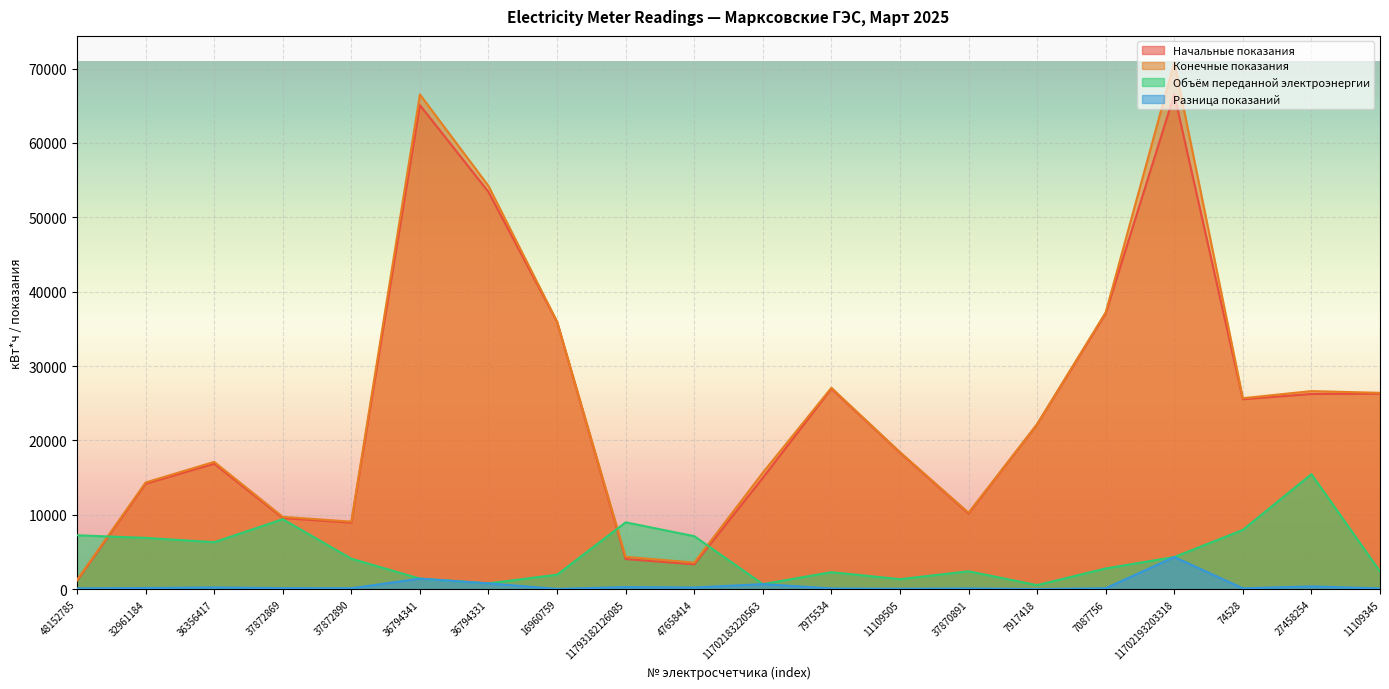

Reading right to left, transcribe all the data shown in this chart.

Начальные показания: 11109345=26287	27458254=26253	74528=25552	11702193203318=66505	7087756=37081	7917418=22172	37870891=10180	11109505=18370	7975534=26970	11702183220563=14976	47658414=3348	11793182126085=4067	16960759=35937	36794331=53411	36794341=65079	37872890=8957	37872869=9580	36356417=16877	32961184=14186	48152785=1145
Конечные показания: 11109345=26407	27458254=26640	74528=25685	11702193203318=70842	7087756=37221	7917418=22200	37870891=10301	11109505=18438	7975534=27085	11702183220563=15673	47658414=3586	11793182126085=4367	16960759=35986	36794331=54205	36794341=66513	37872890=9094	37872869=9737	36356417=17128	32961184=14357	48152785=1266
Объём переданной электроэнергии: 11109345=2400	27458254=15480	74528=7980	11702193203318=4337	7087756=2800	7917418=560	37870891=2420	11109505=1360	7975534=2300	11702183220563=697	47658414=7140	11793182126085=9000	16960759=1960	36794331=794	36794341=1434	37872890=4110	37872869=9420	36356417=6331	32961184=6908	48152785=7260
Разница показаний: 11109345=120	27458254=387	74528=133	11702193203318=4337	7087756=140	7917418=28	37870891=121	11109505=68	7975534=115	11702183220563=697	47658414=238	11793182126085=300	16960759=49	36794331=794	36794341=1434	37872890=137	37872869=157	36356417=251	32961184=171	48152785=121